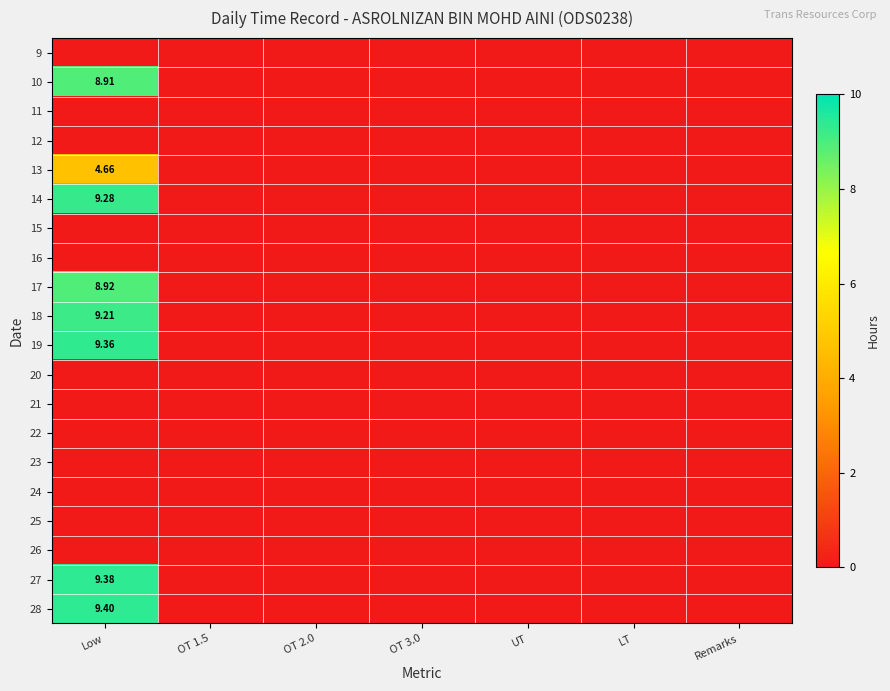

How many series are shown in this chart?

20